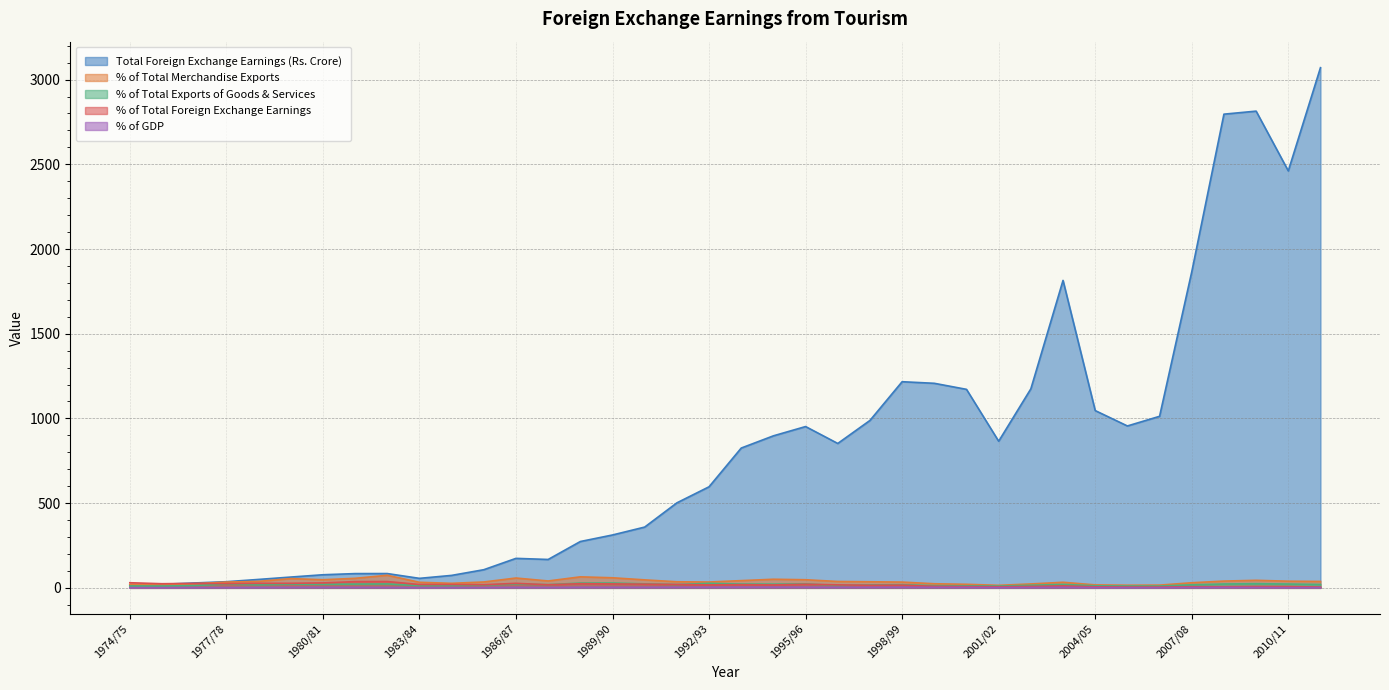

True or false: % of Total Exports of Goods & Services and % of GDP cross at least once.

False